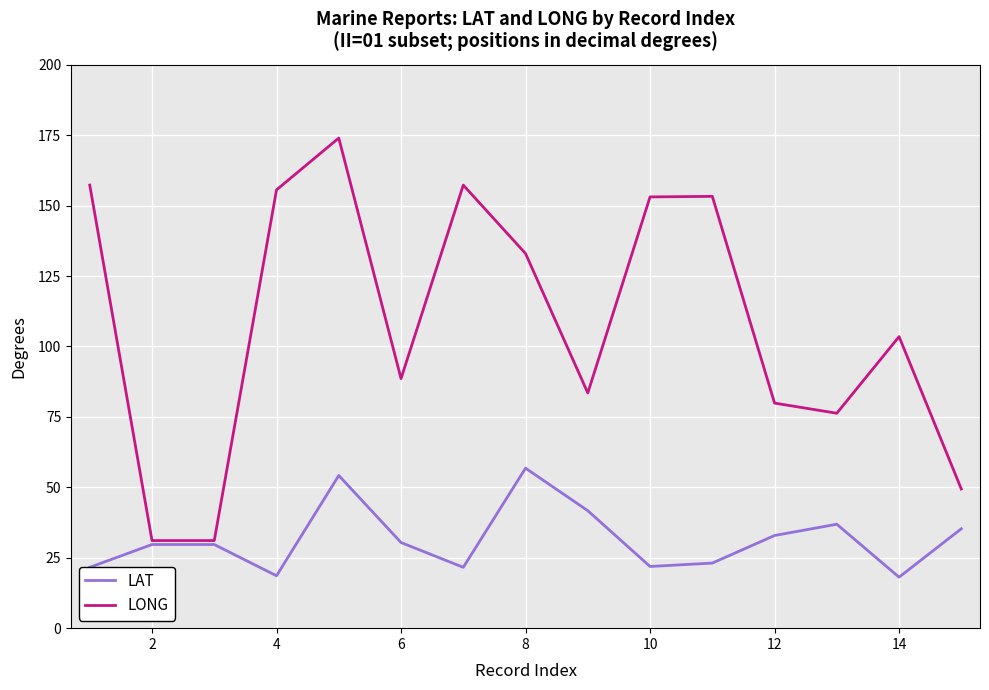

How many lines are shown in the chart?

2